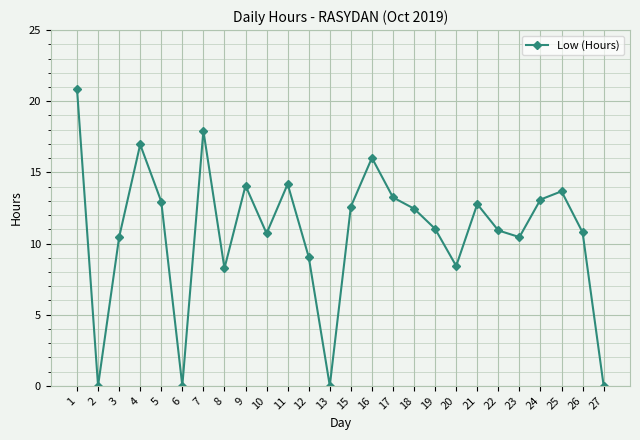

How many lines are shown in the chart?

1